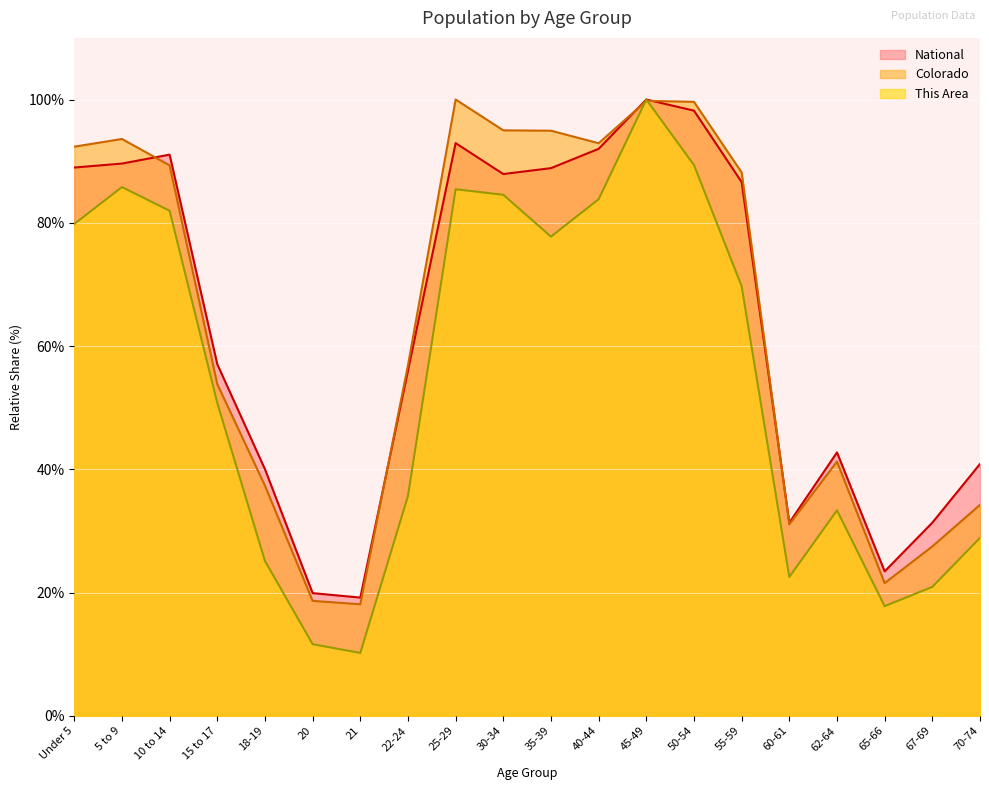

How many values in the Colorado series exceed 88?

10